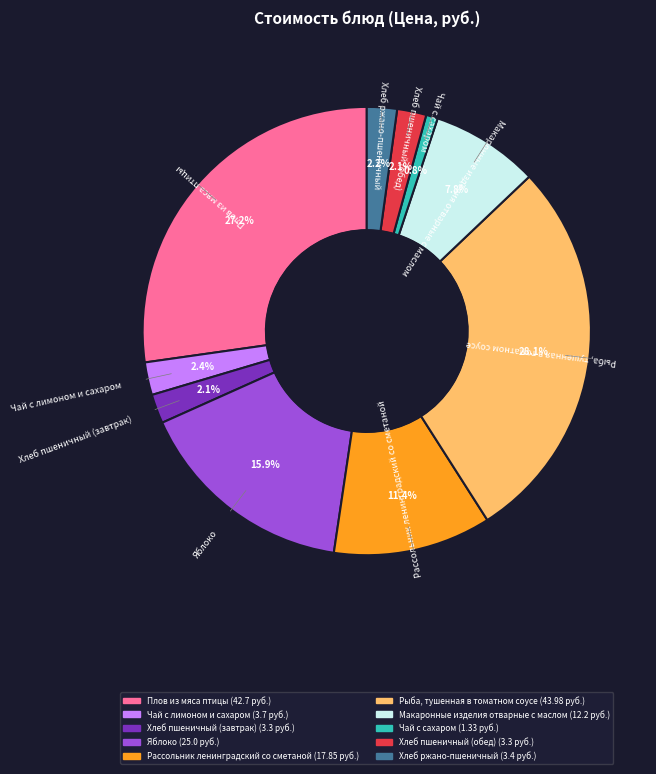

Which has a higher value, Рассольник ленинградский со сметаной or Хлеб пшеничный (завтрак)?

Рассольник ленинградский со сметаной